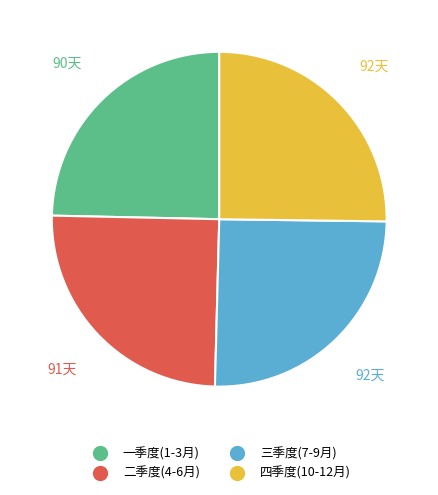

Approximately how many times larger is the value at 一季度(1-3月) compared to 四季度(10-12月)?

1.0